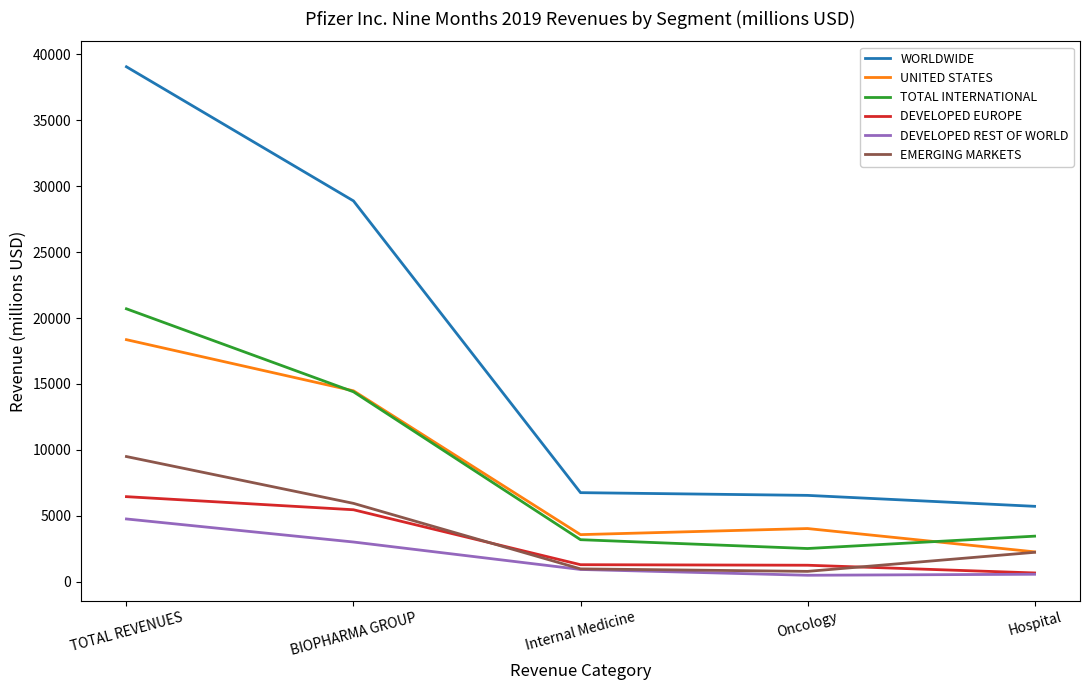

At which label does DEVELOPED EUROPE reach its peak?

TOTAL REVENUES